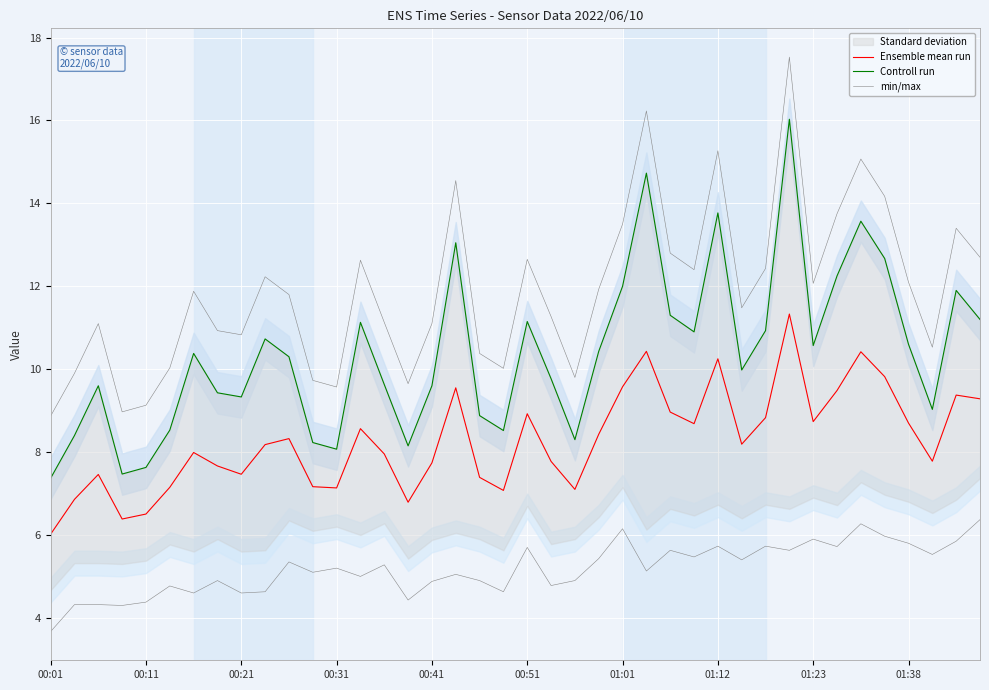

What is the difference between the highest and lowest values at 10?

3.5